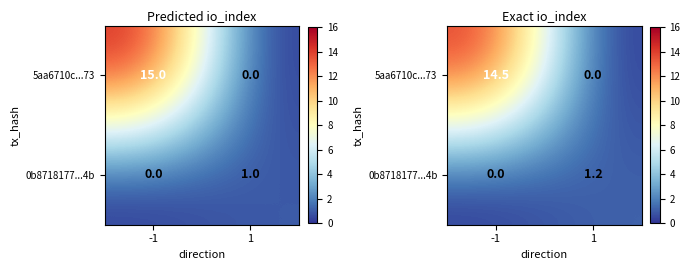

The 5aa6710c...73 series shows -5.3 at 1. True or false?

False